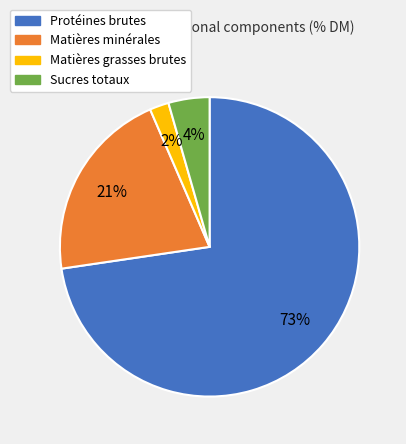

Which slice is the smallest?

Matières grasses brutes